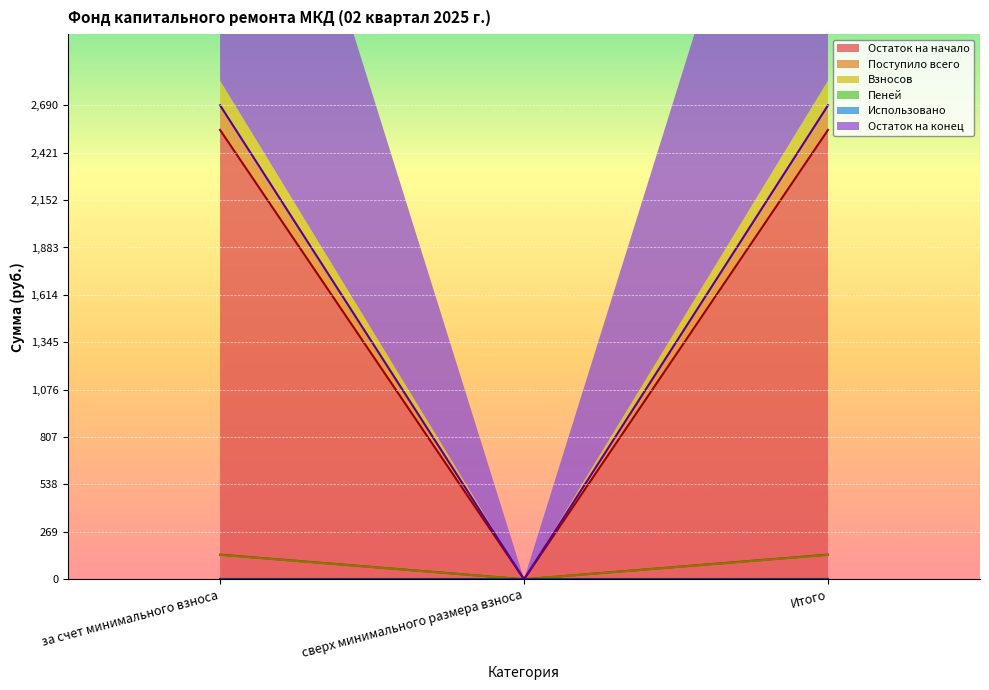

Where is Взносов nearest to the value 0?

сверх минимального размера взноса